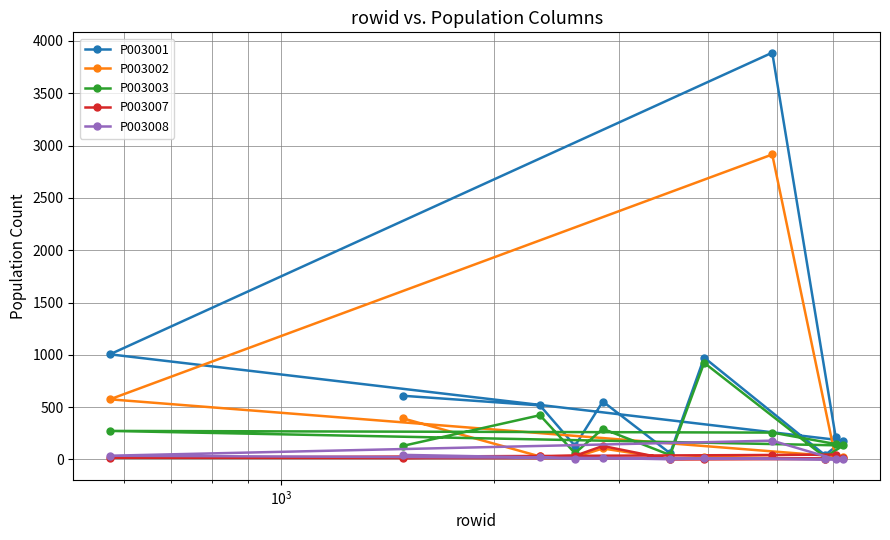

Which series has the largest total across all categories?

P003001